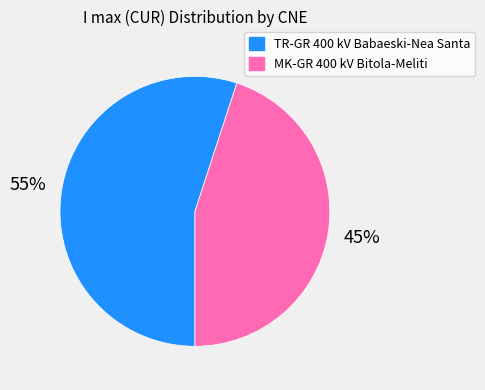

To the nearest percent, what portion does TR-GR 400 kV Babaeski-Nea Santa represent?

55%